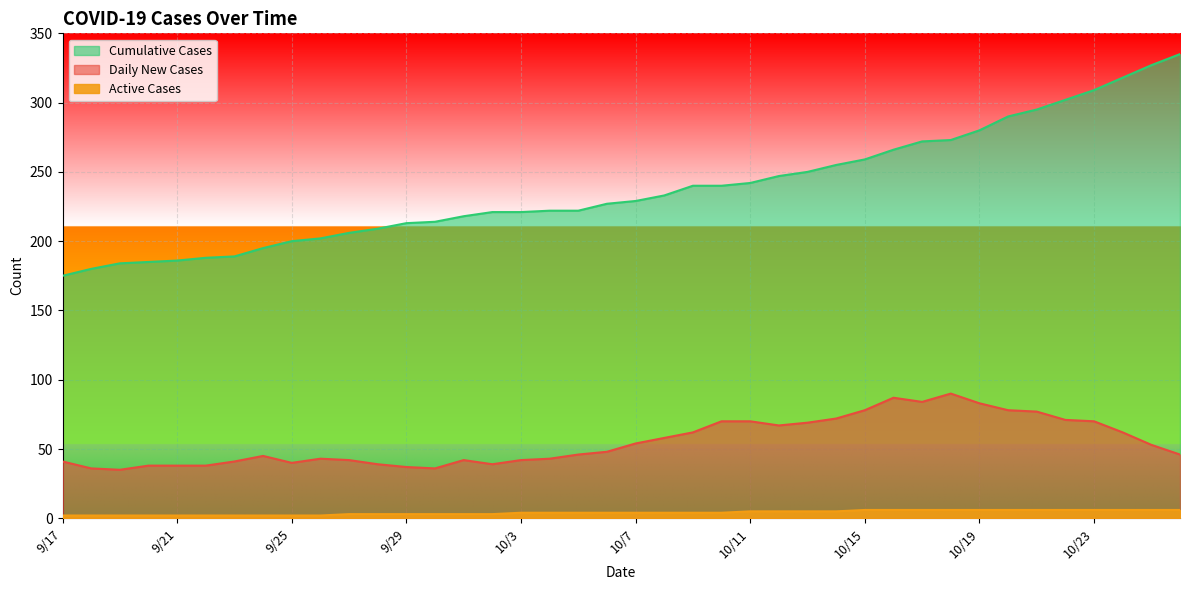

Is it true that Daily New Cases equals 90 at 10/18?

True